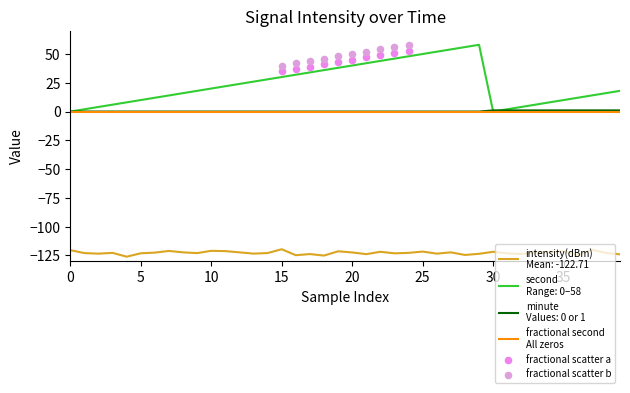

At how many categories does at least one series exceed -10?

40